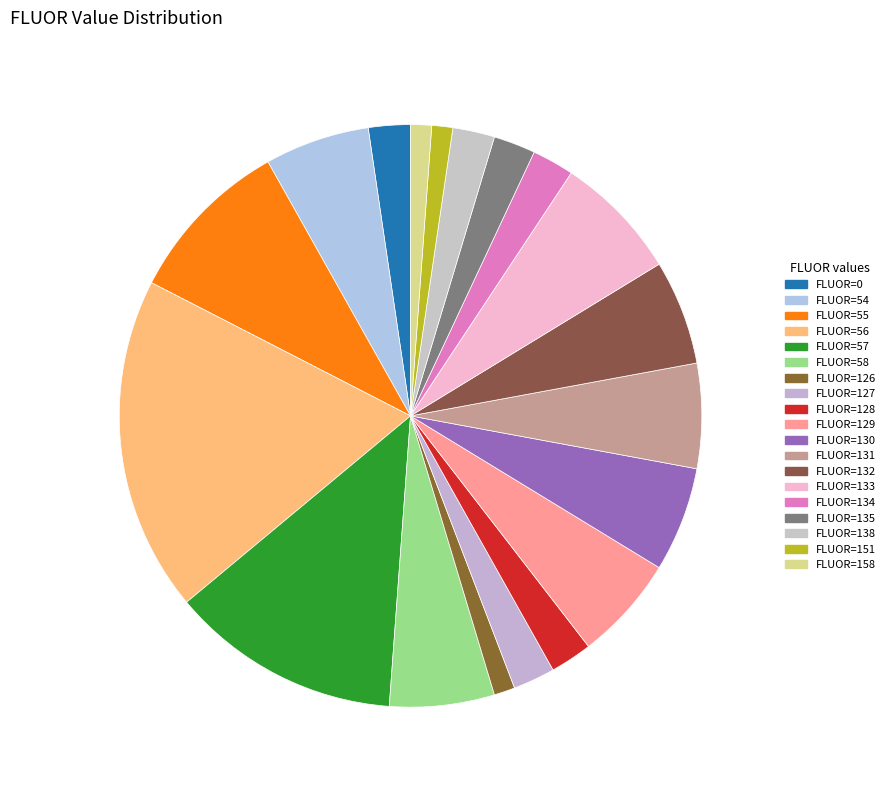

How many slices are in this pie chart?

19